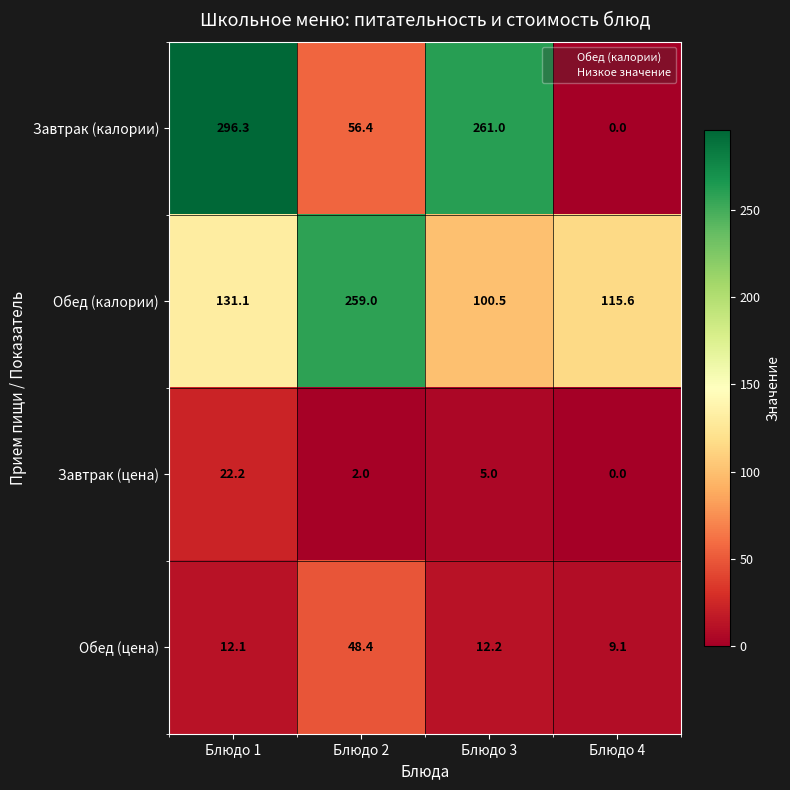

At which category does the chart reach its minimum across all series?

Блюдо 4